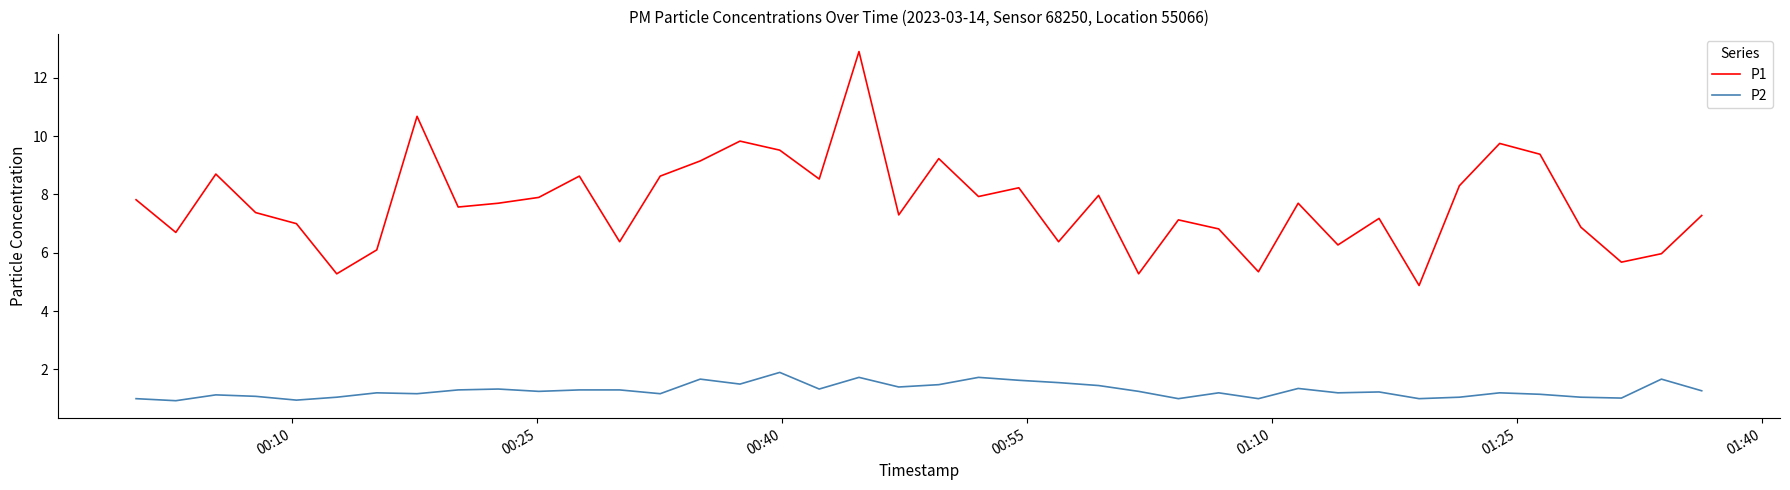

What is the difference between the maximum and minimum values in the P2 series?

1.0